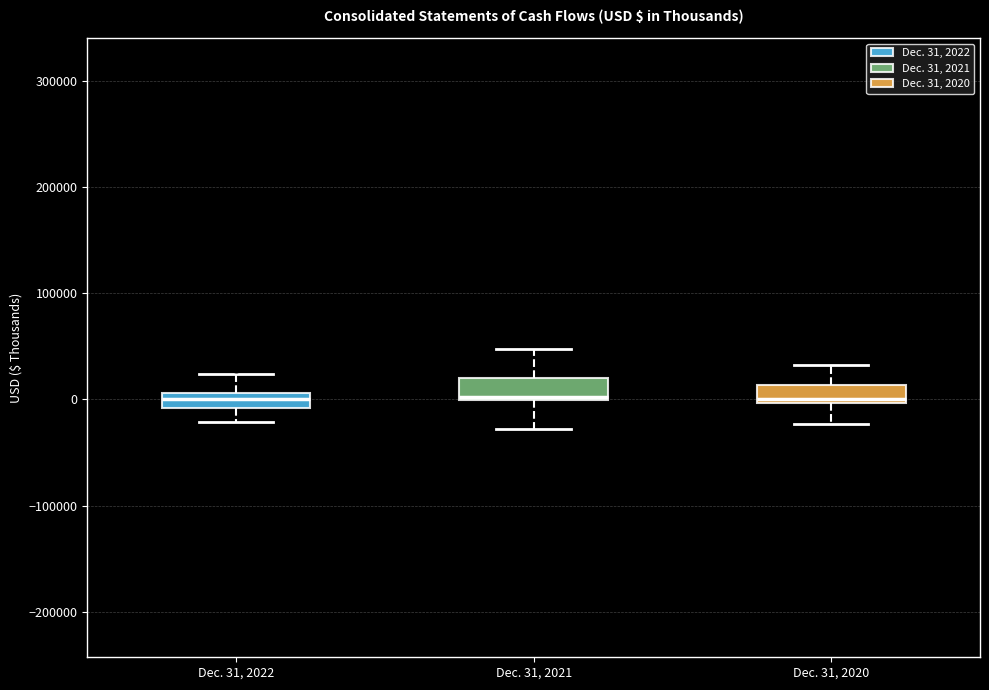

Where is the lower edge of the box for Dec. 31, 2020 on the y-axis? The values are not printed on the chart, so give them approximately, as read against the axis.

0